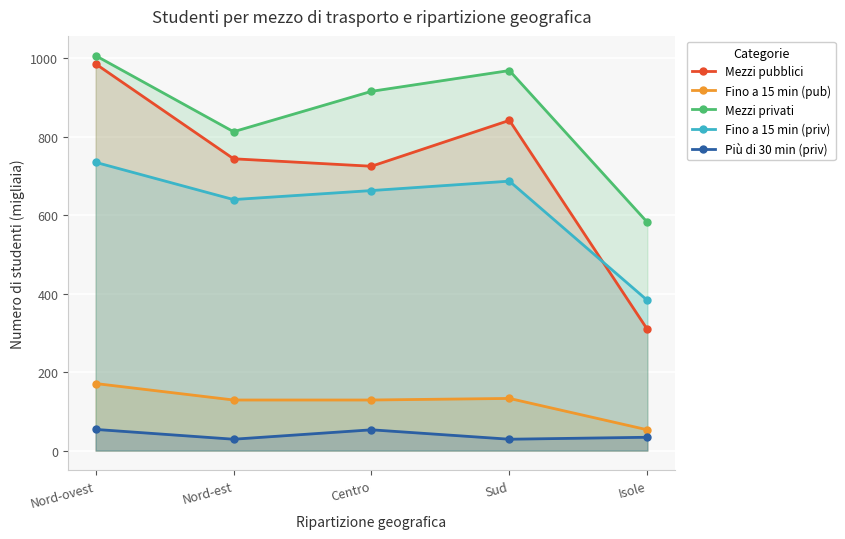

Reading left to right, extract all data points from this chart.

Mezzi pubblici: Nord-ovest=986	Nord-est=744	Centro=725	Sud=842	Isole=309
Fino a 15 min (pub): Nord-ovest=171	Nord-est=129	Centro=129	Sud=133	Isole=53
Mezzi privati: Nord-ovest=1007	Nord-est=813	Centro=916	Sud=969	Isole=582
Fino a 15 min (priv): Nord-ovest=735	Nord-est=640	Centro=663	Sud=687	Isole=383
Più di 30 min (priv): Nord-ovest=54	Nord-est=29	Centro=53	Sud=29	Isole=34